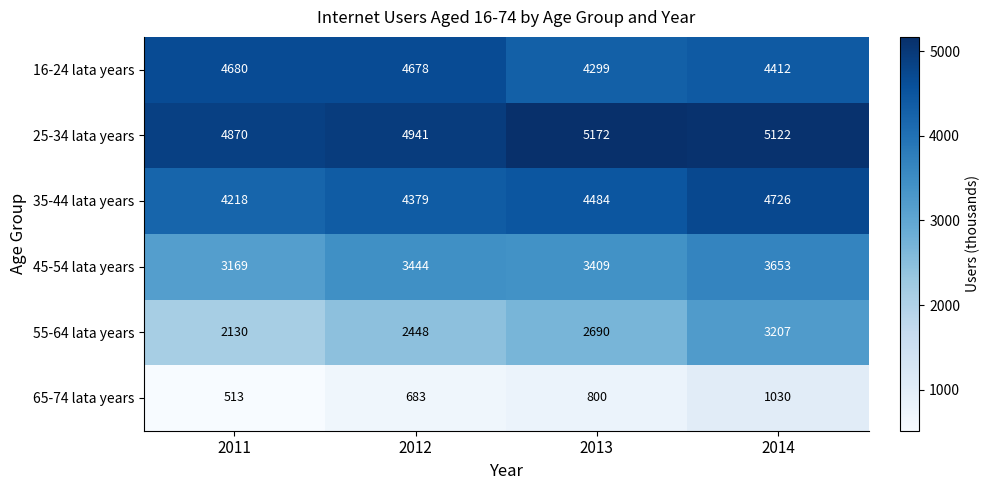

True or false: 65-74 lata years has a value of 800 at 2013.

True